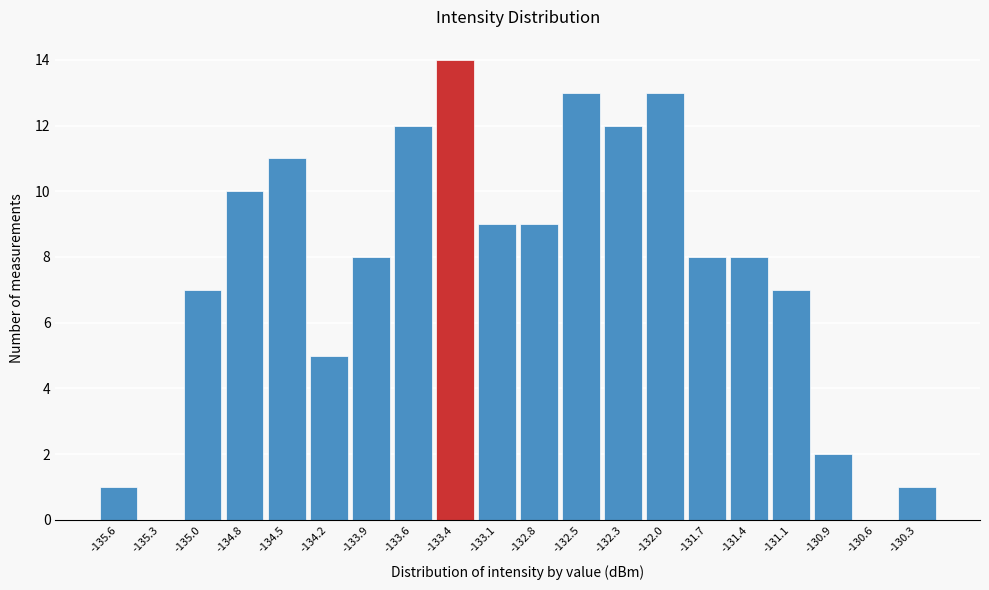

Reading left to right, extract all data points from this chart.

-135.6=1	-135.3=0	-135.0=7	-134.8=10	-134.5=11	-134.2=5	-133.9=8	-133.6=12	-133.4=14	-133.1=9	-132.8=9	-132.5=13	-132.3=12	-132.0=13	-131.7=8	-131.4=8	-131.1=7	-130.9=2	-130.6=0	-130.3=1